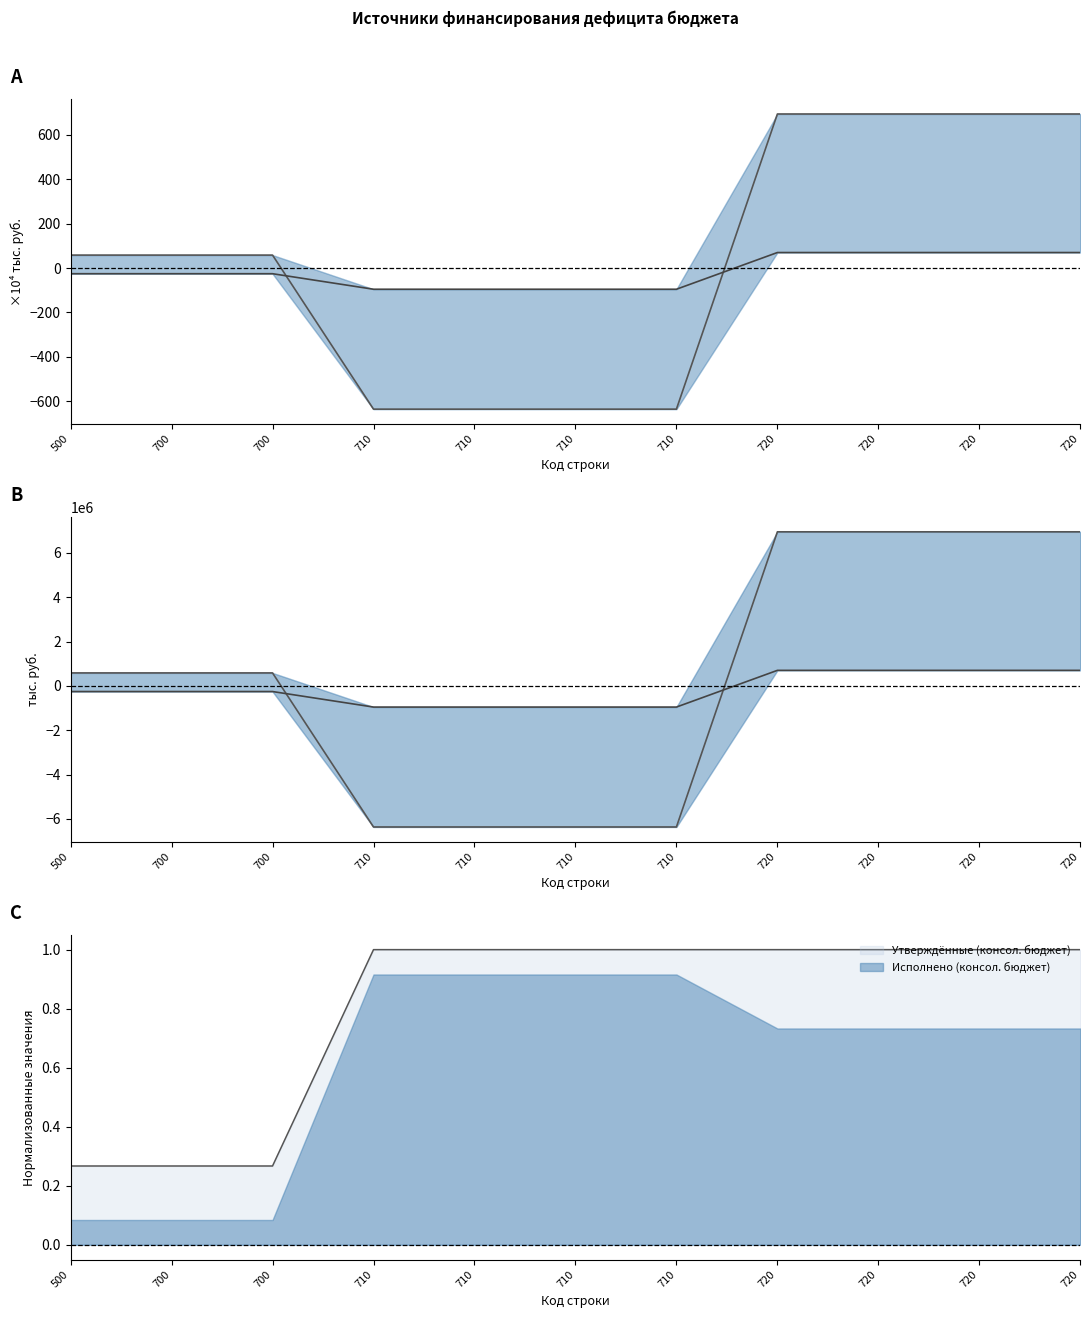

Between which two adjacent categories do Утверждённые (консол. бюджет) and Исполнено (консол. бюджет) first intersect?

710 and 720